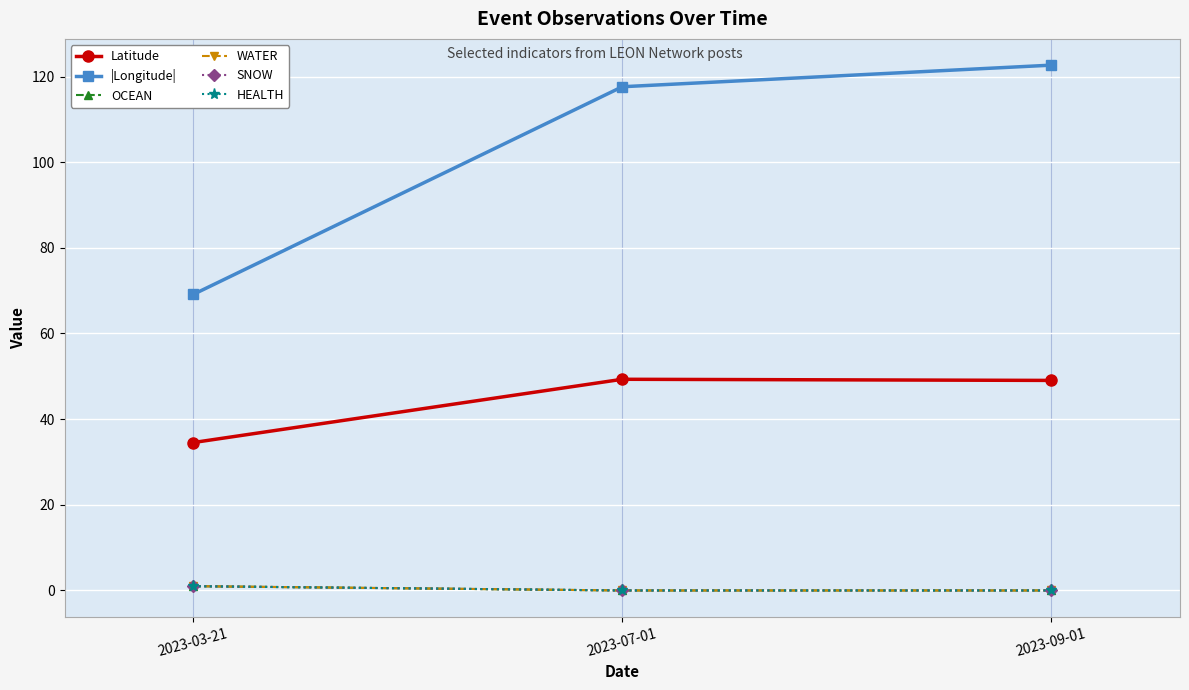

Is this an area chart (filled region under the line)?

No